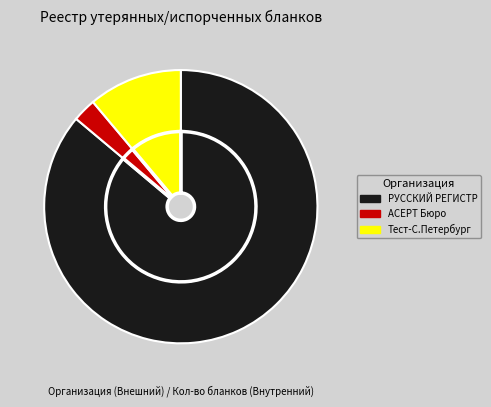

Approximately how many times larger is the value at ООО "Тест-С.Петербург" compared to ООО "АСЕРТ Бюро"?

4.0